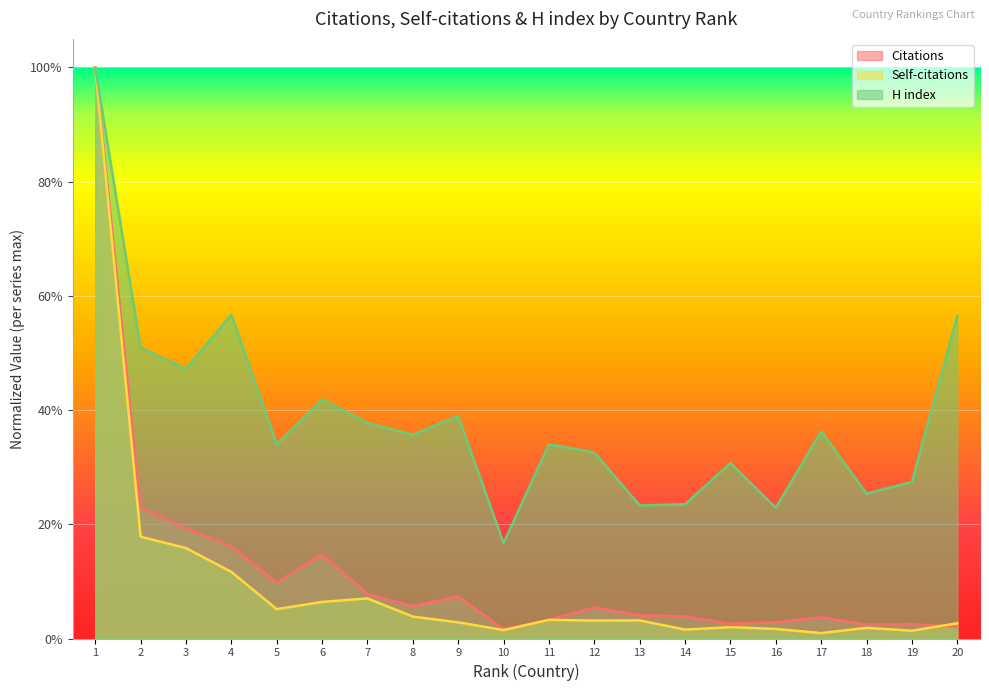

Which has a higher value, 13 or 2?

2